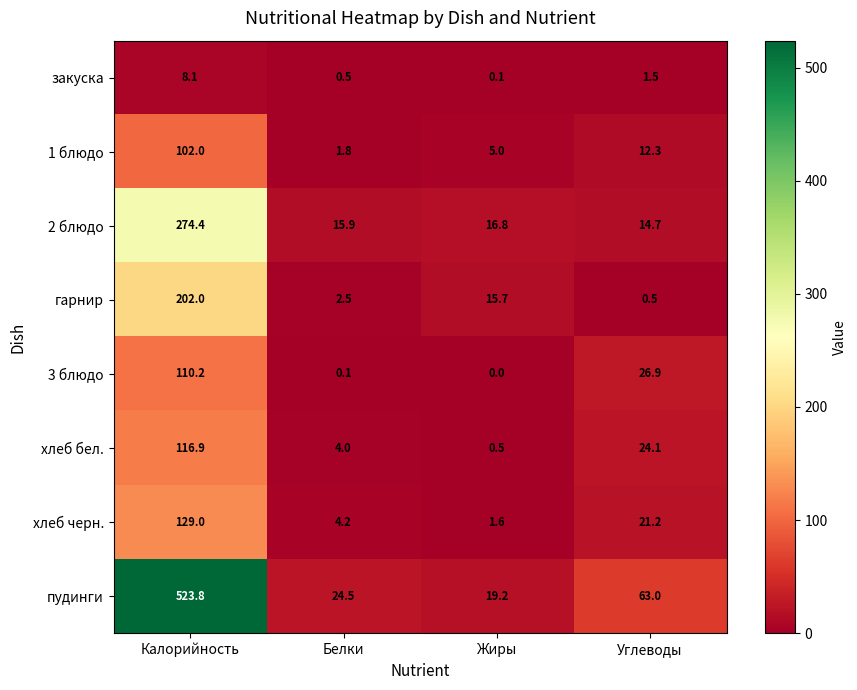

What is the difference between the хлеб бел. values at Белки and Жиры?

3.5